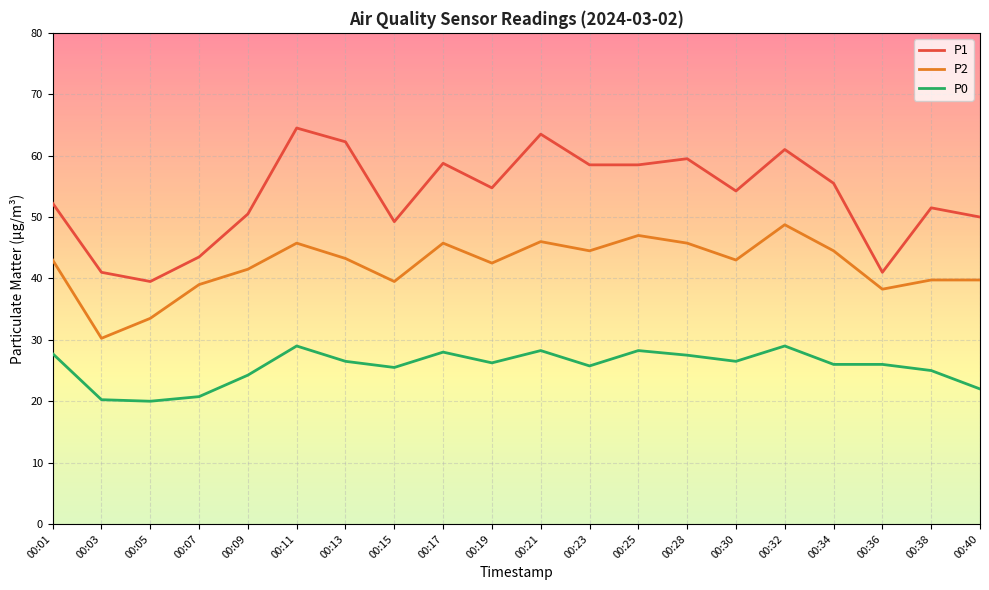

The P0 series shows 26.5 at 00:13. True or false?

True